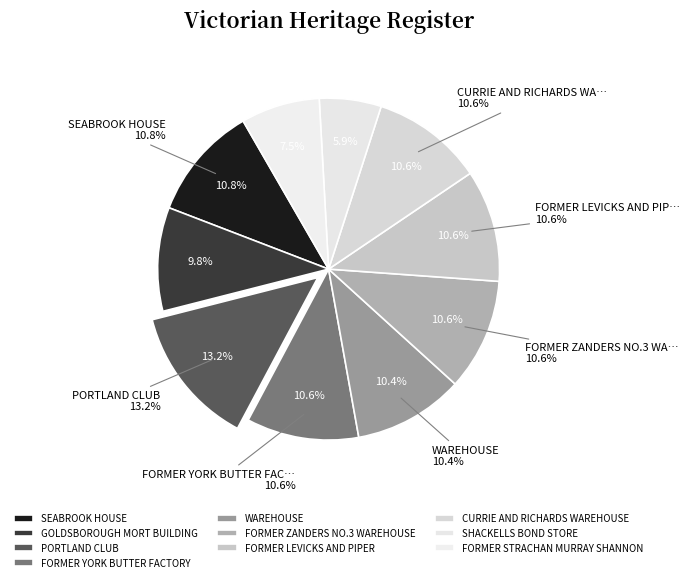

Rank the categories by value from highest to lowest.

PORTLAND CLUB, SEABROOK HOUSE, FORMER YORK BUTTER FACTORY, FORMER LEVICKS AND PIPER, FORMER ZANDERS NO.3 WAREHOUSE, CURRIE AND RICHARDS WAREHOUSE, WAREHOUSE, GOLDSBOROUGH MORT BUILDING, FORMER STRACHAN MURRAY SHANNON, SHACKELLS BOND STORE